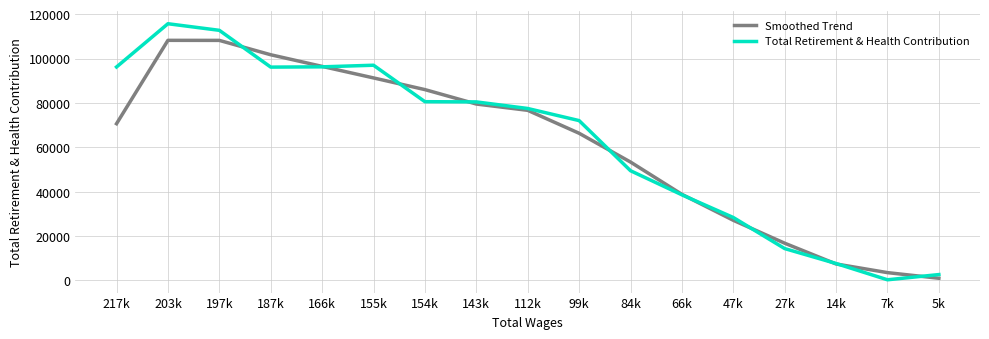

The Smoothed Trend series shows 101696.3 at 187k. True or false?

True